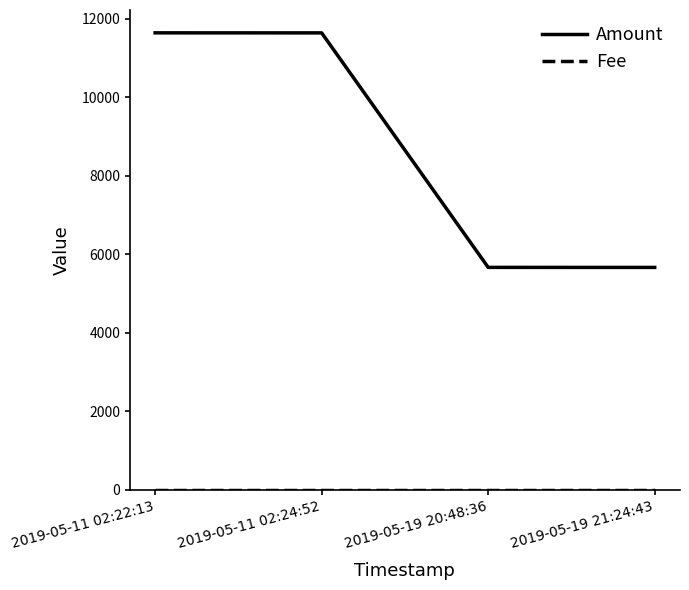

At how many categories does at least one series exceed 2464?

4